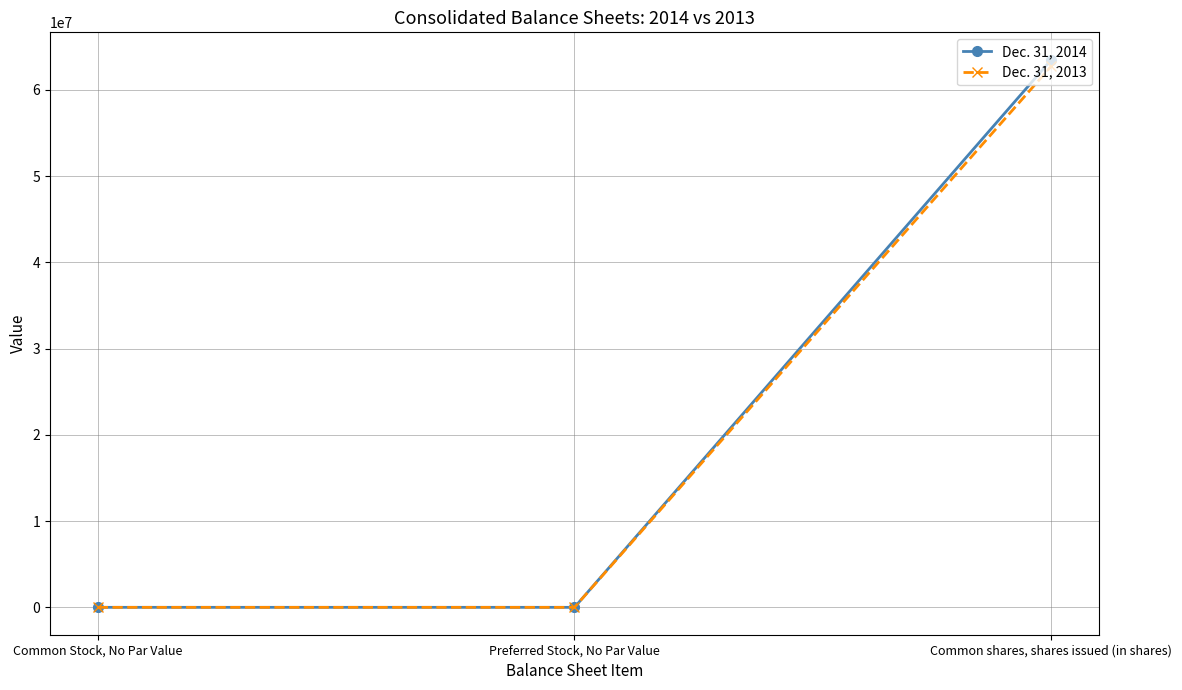

The Dec. 31, 2014 series shows 0 at Preferred Stock, No Par Value. True or false?

True